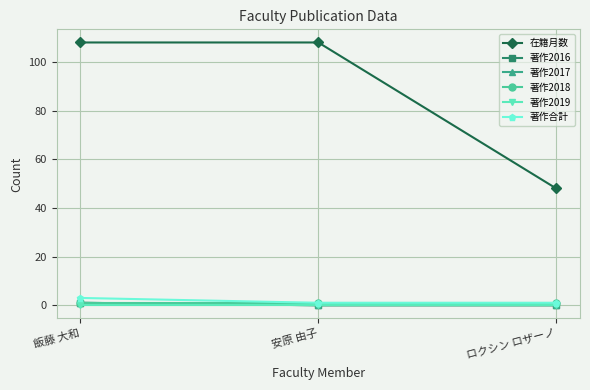

Reading left to right, transcribe all the data shown in this chart.

在籍月数: 飯藤 大和=108	安原 由子=108	ロクシン ロザーノ=48
著作2016: 飯藤 大和=1	安原 由子=0	ロクシン ロザーノ=0
著作2017: 飯藤 大和=1	安原 由子=0	ロクシン ロザーノ=0
著作2018: 飯藤 大和=1	安原 由子=1	ロクシン ロザーノ=1
著作2019: 飯藤 大和=0	安原 由子=0	ロクシン ロザーノ=0
著作合計: 飯藤 大和=3	安原 由子=1	ロクシン ロザーノ=1